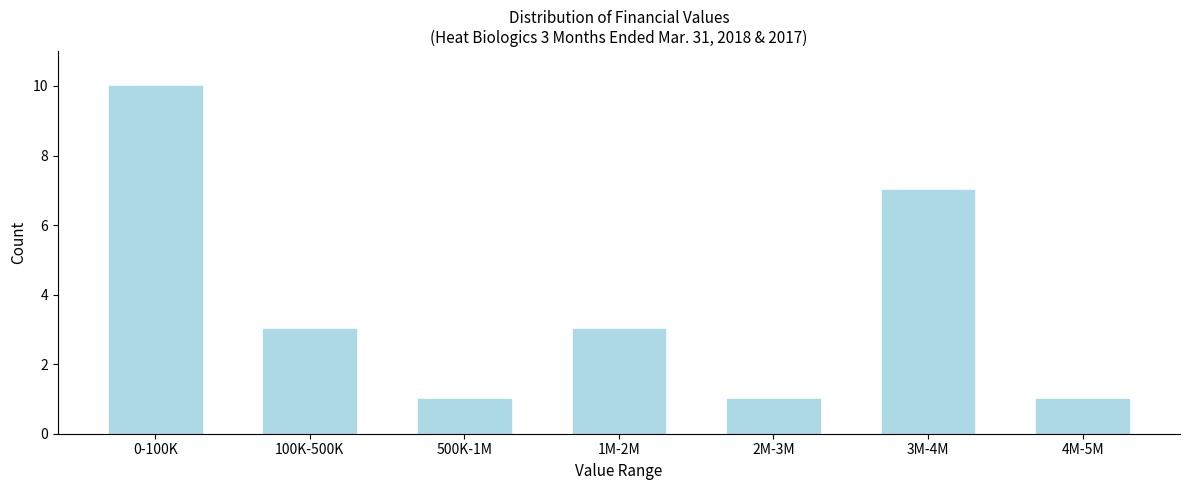

Reading left to right, what are all the values shown in this chart?

10	3	1	3	1	7	1